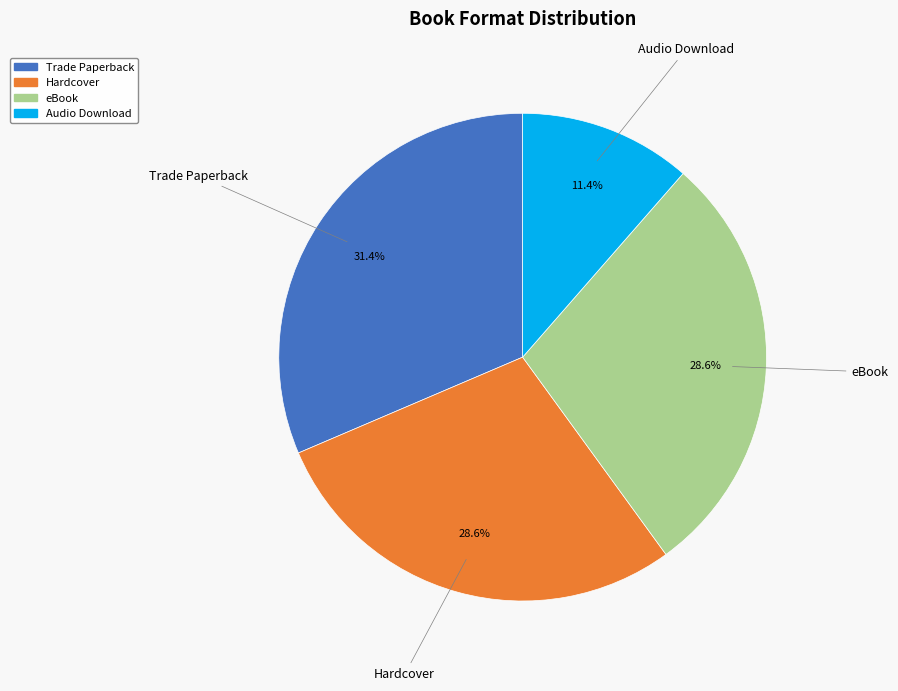

Which slice is the largest?

Trade Paperback